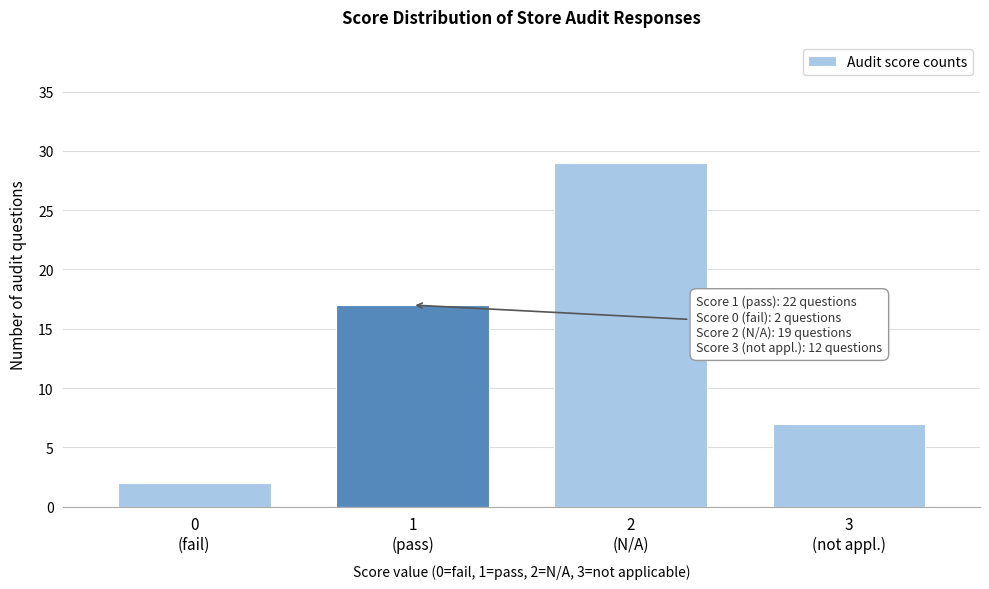

Reading left to right, extract all data points from this chart.

2	17	29	7